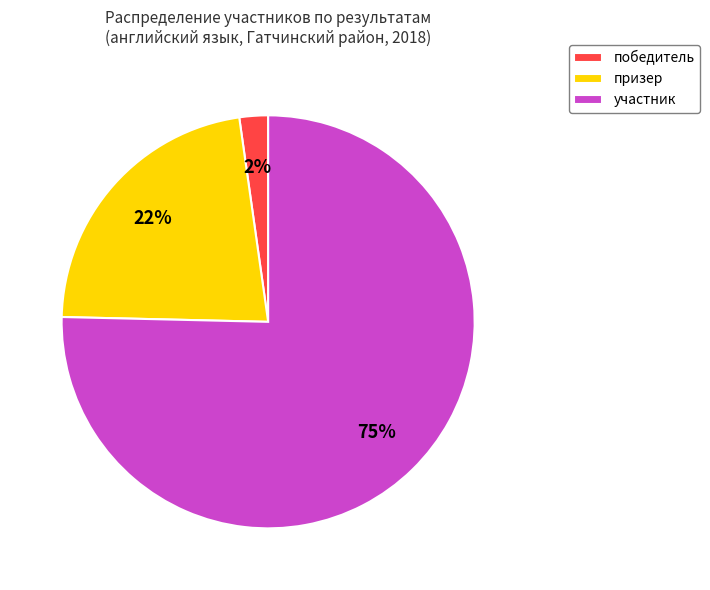

To the nearest percent, what portion does победитель represent?

2%